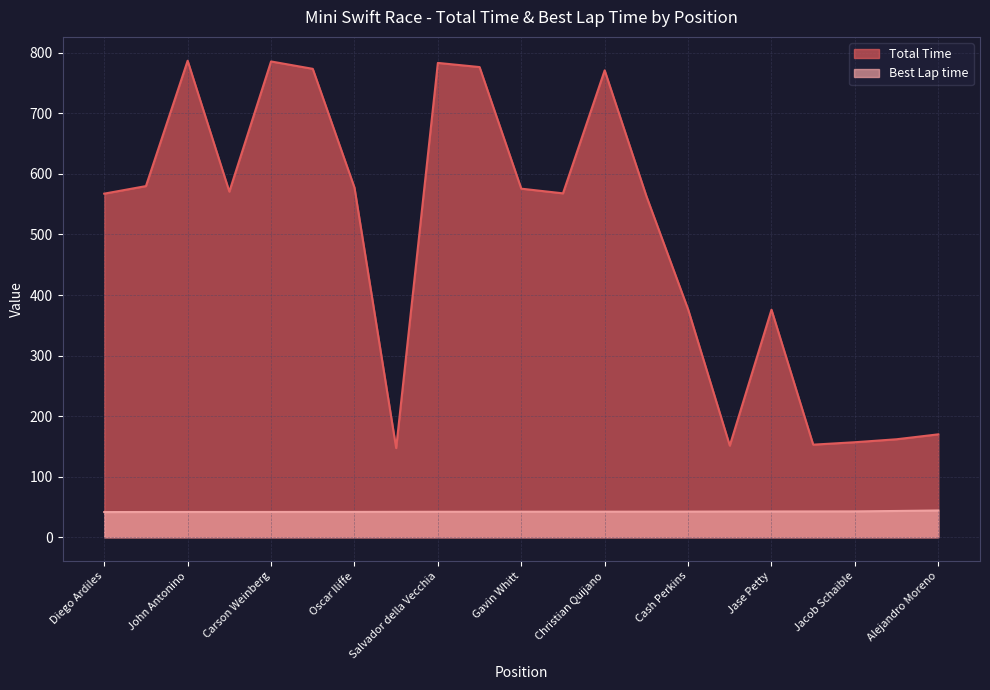

Reading right to left, transcribe all the data shown in this chart.

Total Time: Alejandro Moreno=170.0	Garrett Andexler=161.8	Jacob Schaible=156.9	Kolin Kiefer=152.9	Jase Petty=375.8	Derek Wargo=151.3	Cash Perkins=376.4	Karsyn Walters=563.4	Christian Quijano=771.0	Asher Ochstein=567.9	Gavin Whitt=575.6	Santiago Duran=776.4	Salvador della Vecchia=783.3	Max Cristea=147.3	Oscar Iliffe=577.5	Tyler Roberts=773.5	Carson Weinberg=785.7	Oliver Wheldon=570.7	John Antonino=786.9	Aryton Grim=579.9	Diego Ardiles=567.4
Best Lap time: Alejandro Moreno=44.2	Garrett Andexler=43.4	Jacob Schaible=42.7	Kolin Kiefer=42.6	Jase Petty=42.6	Derek Wargo=42.5	Cash Perkins=42.3	Karsyn Walters=42.3	Christian Quijano=42.2	Asher Ochstein=42.2	Gavin Whitt=42.2	Santiago Duran=42.1	Salvador della Vecchia=42.1	Max Cristea=42.0	Oscar Iliffe=41.9	Tyler Roberts=41.8	Carson Weinberg=41.8	Oliver Wheldon=41.8	John Antonino=41.8	Aryton Grim=41.7	Diego Ardiles=41.6